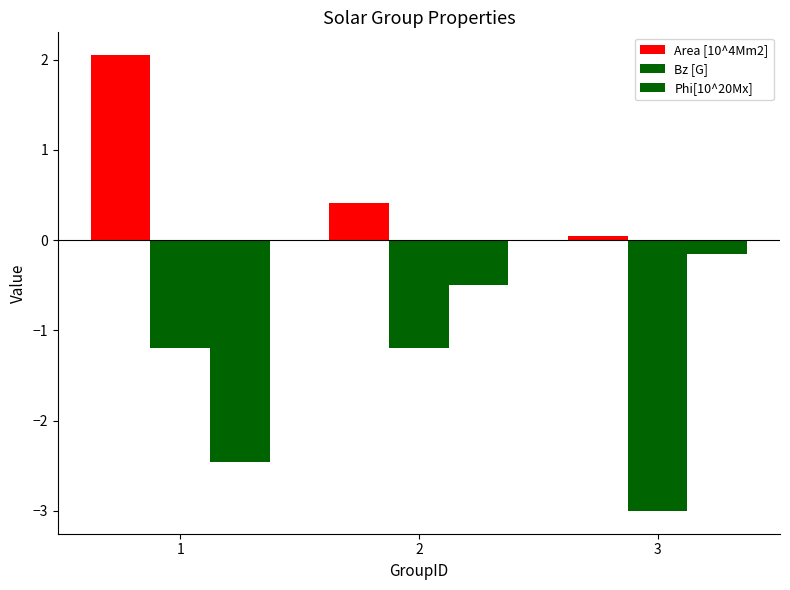

At which label does Bz [G] reach its peak?

1